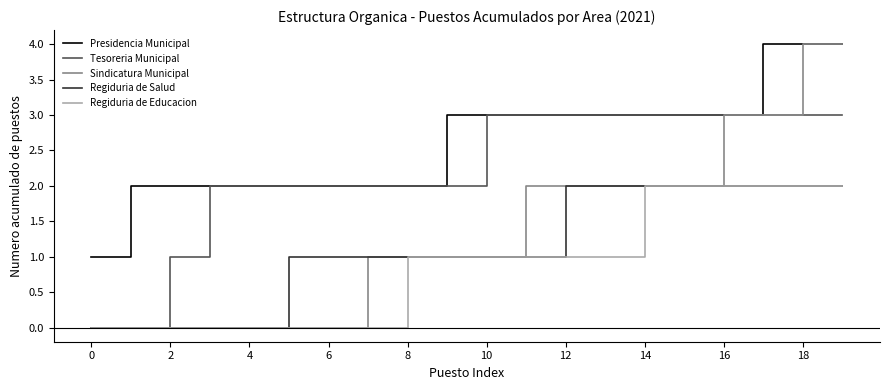

Which series has the largest total across all categories?

Presidencia Municipal